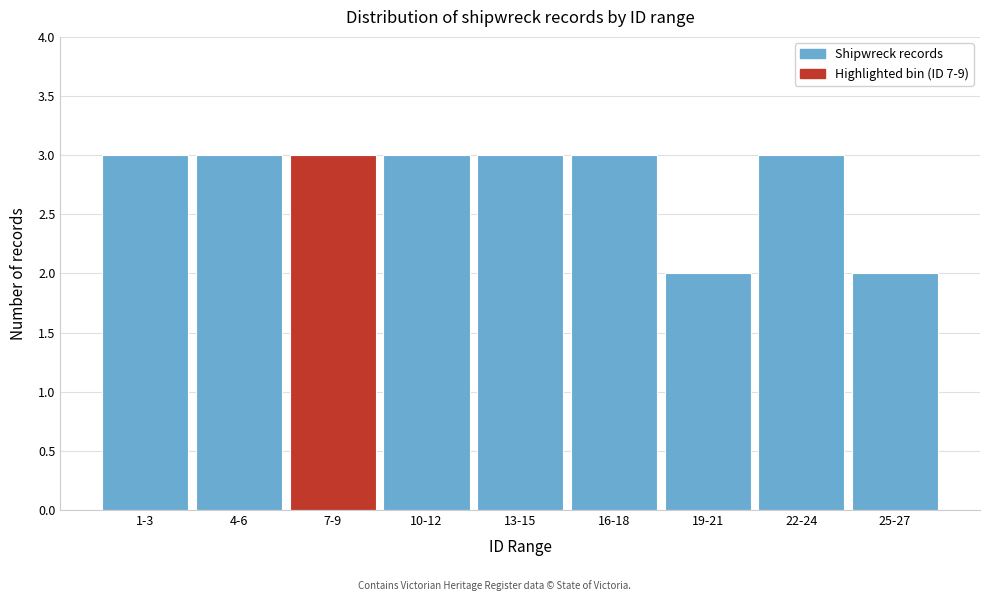

Reading right to left, list all the values displayed in this chart.

25-27=2	22-24=3	19-21=2	16-18=3	13-15=3	10-12=3	7-9=3	4-6=3	1-3=3